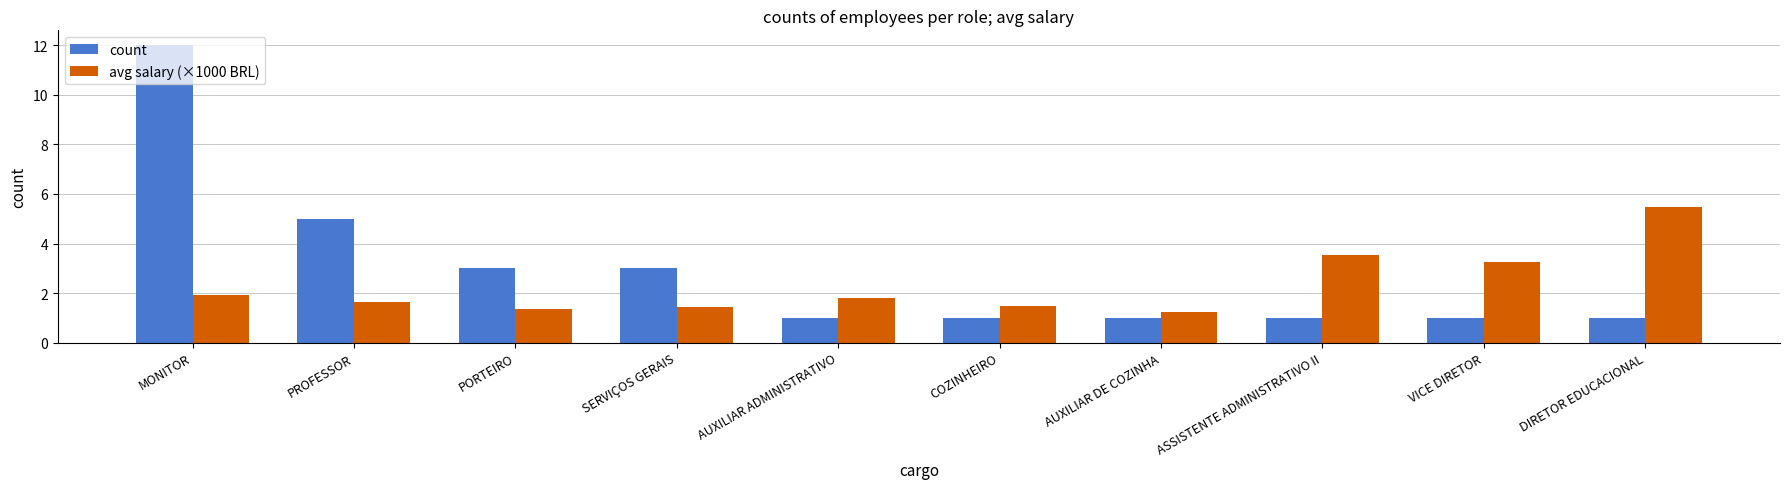

What is the spread (max minus min) of values at COZINHEIRO?

0.5